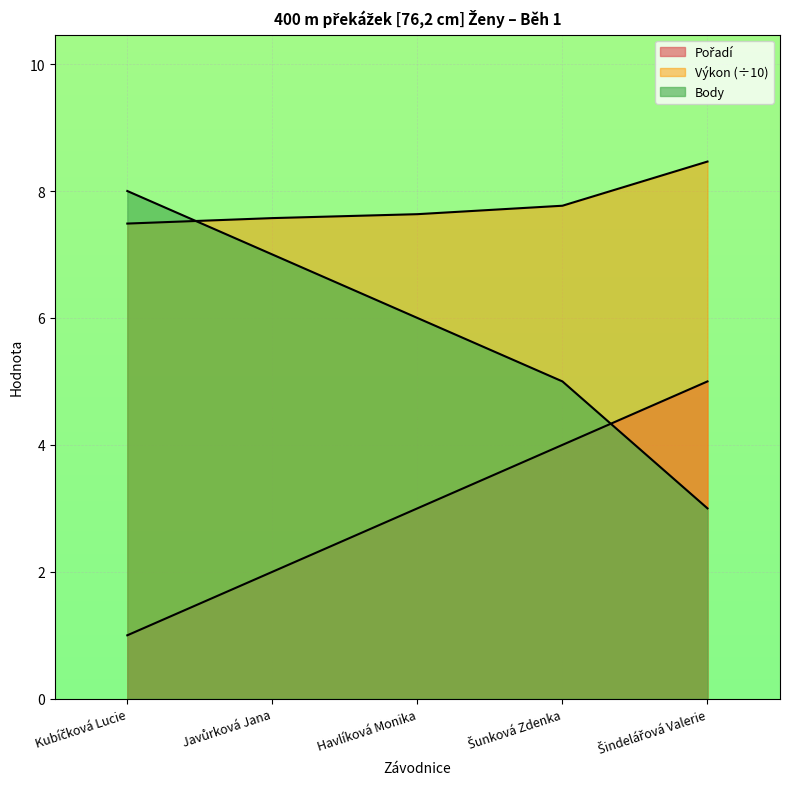

The value of Body at Javůrková Jana is 7.0. True or false?

True